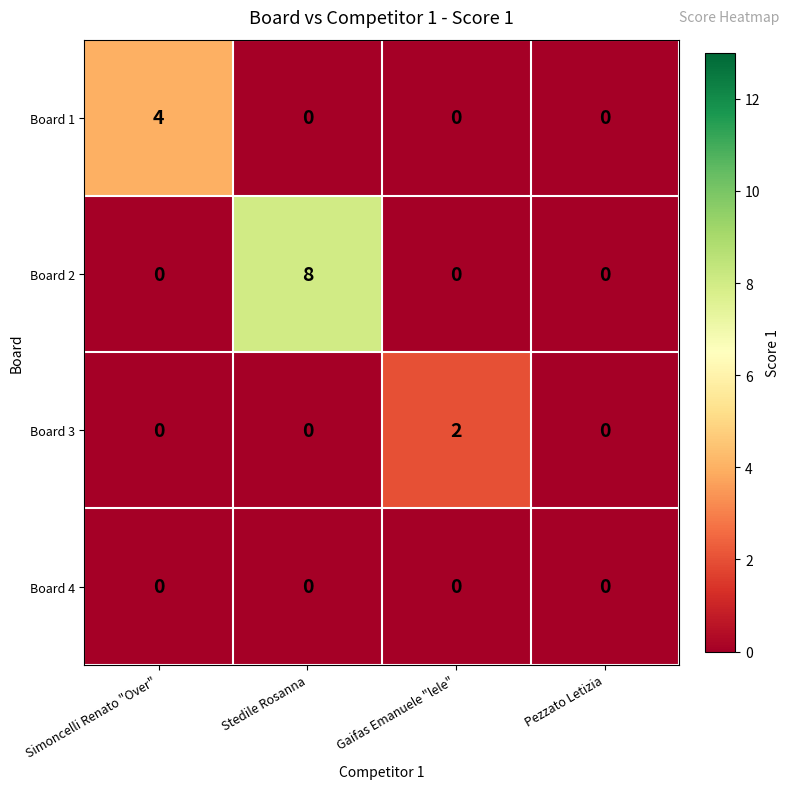

At which label does Board 2 reach its peak?

Stedile Rosanna